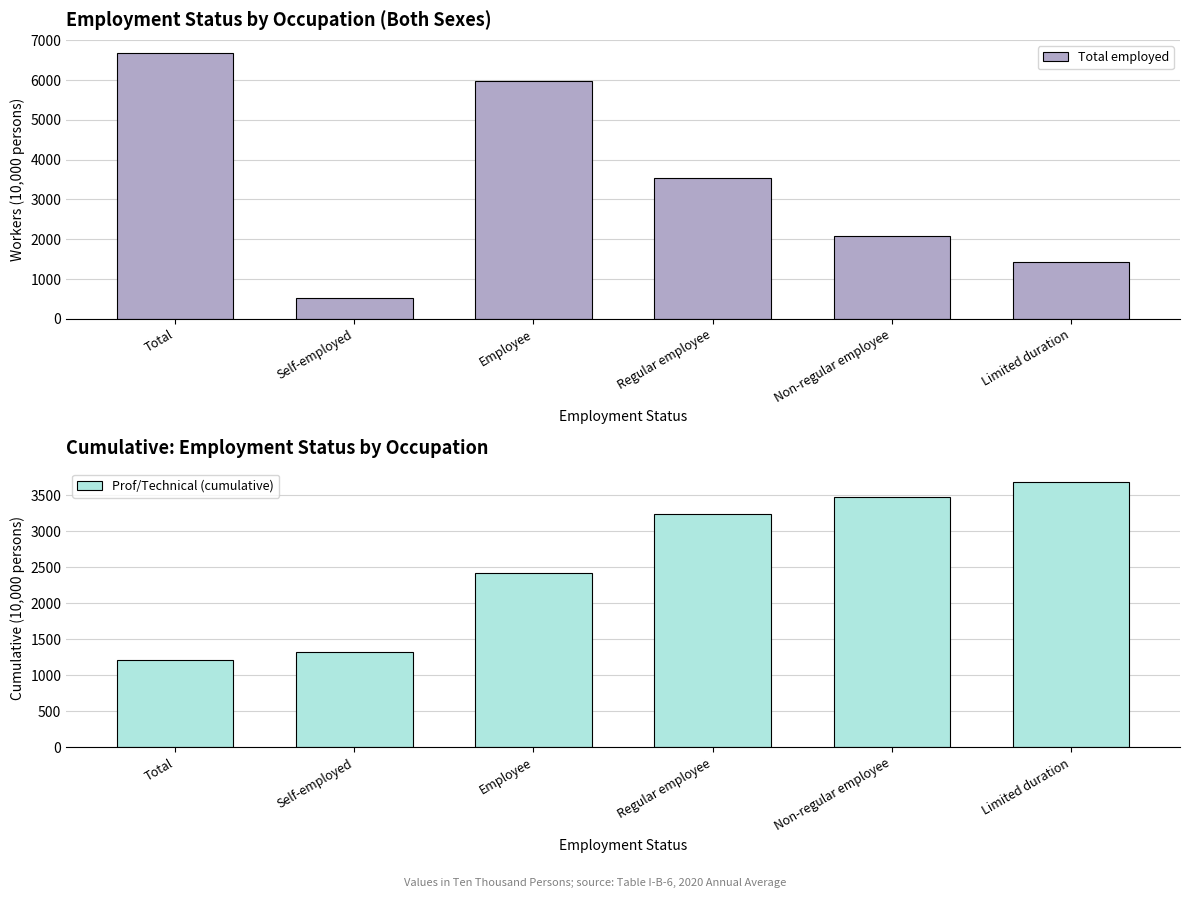

What are all the series names shown in the legend?

Total employed, Prof/Technical (cumulative)